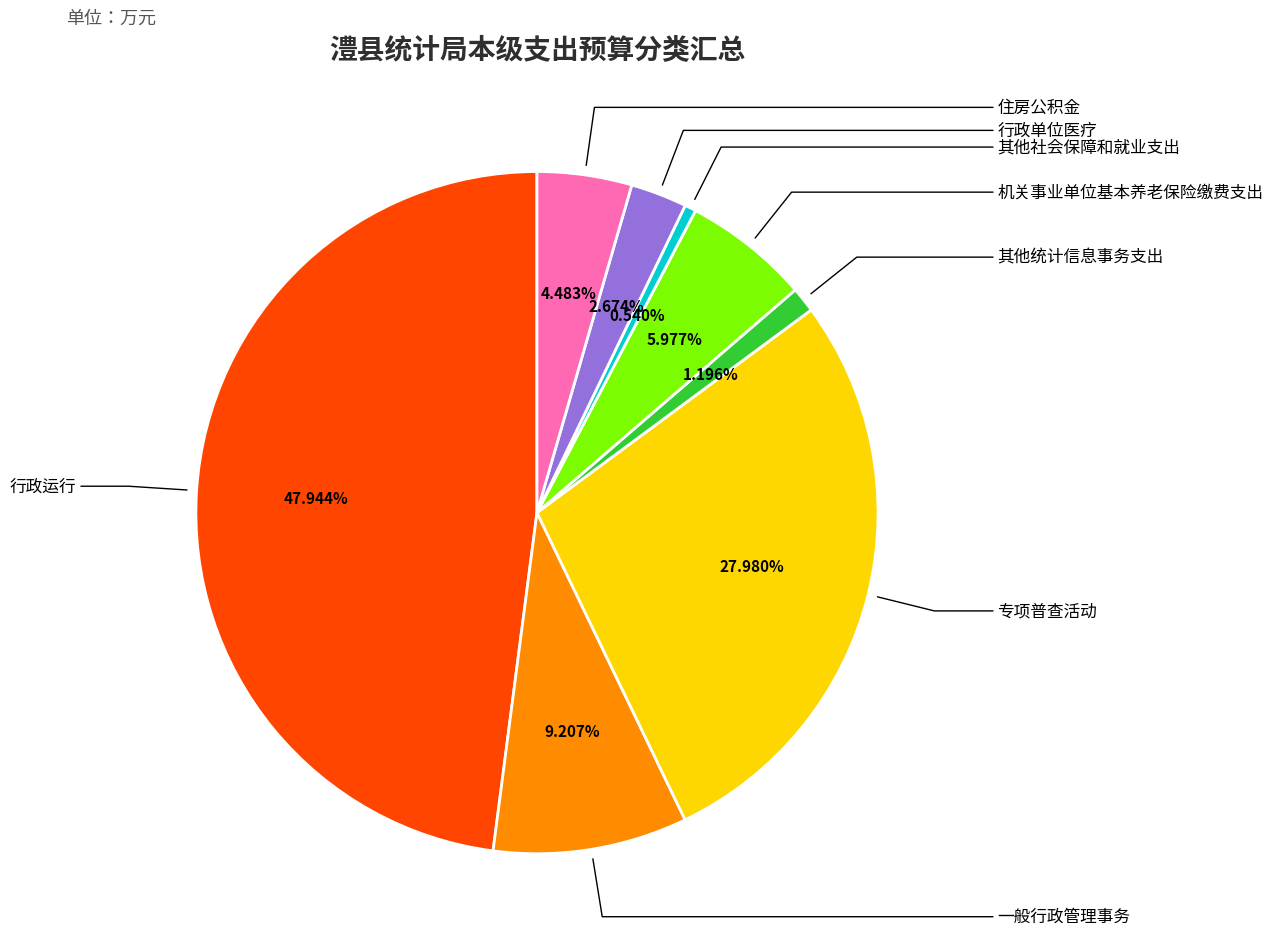

Is there any slice that represents more than half of the pie?

No